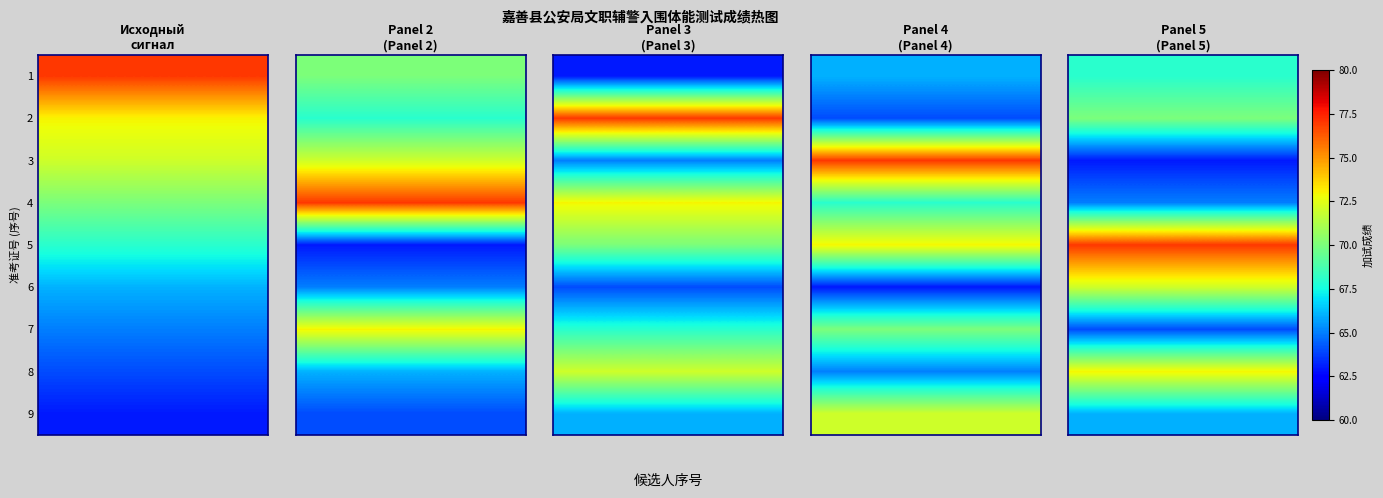

What is the total value across all series at 3?

618